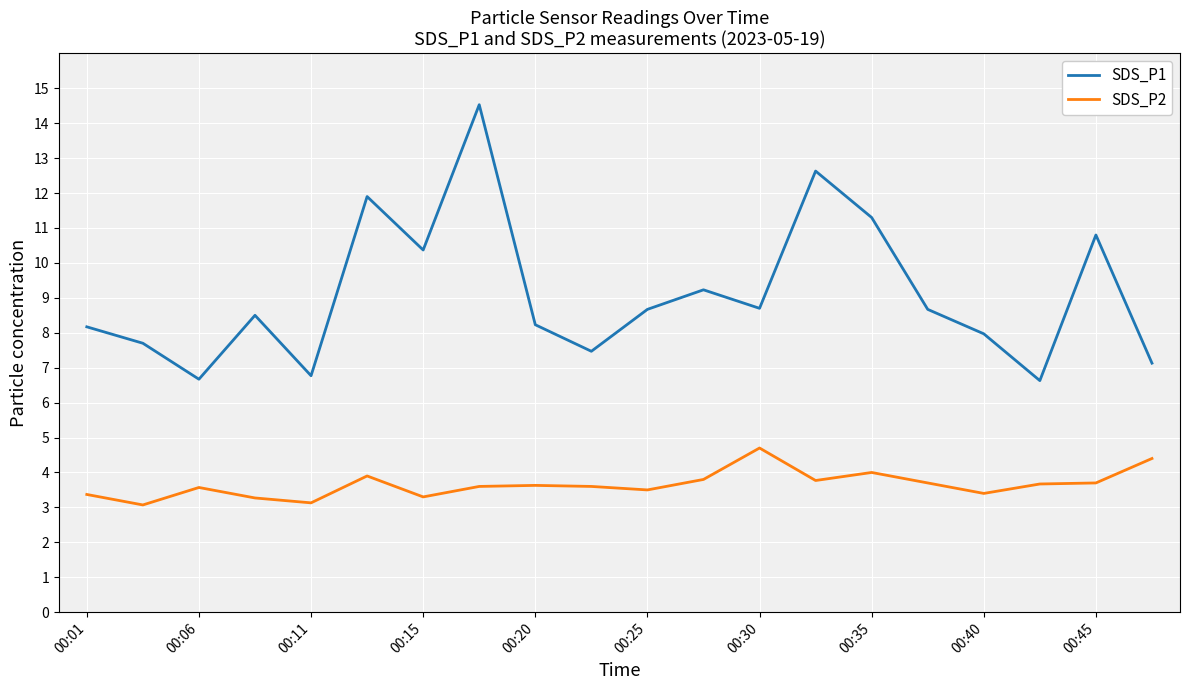

What is the highest value of the SDS_P1 series?

14.5